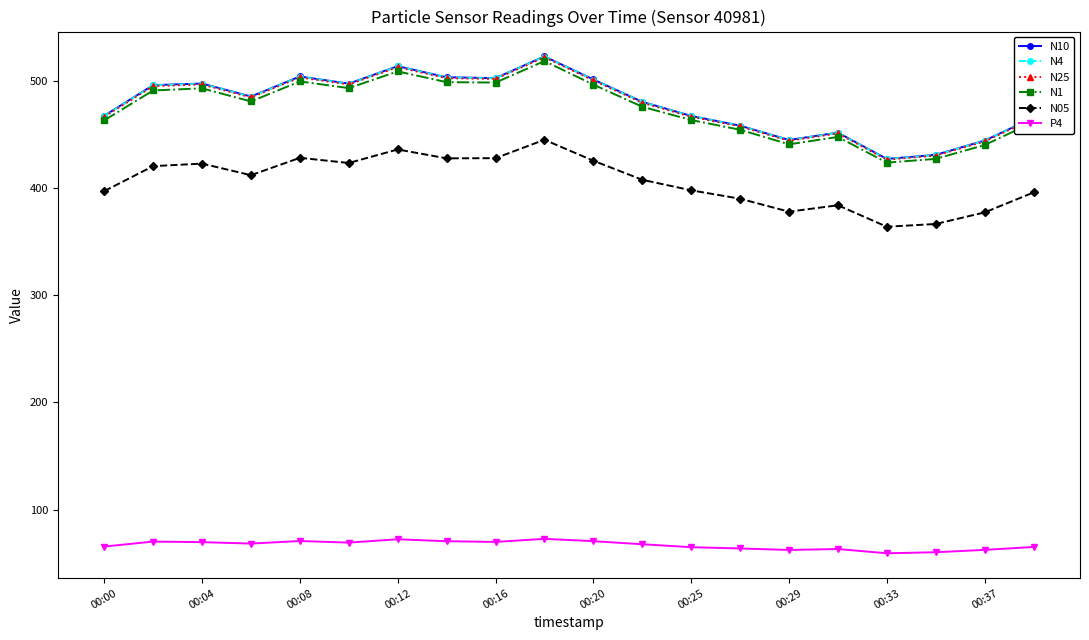

True or false: N05 and N4 cross at least once.

False